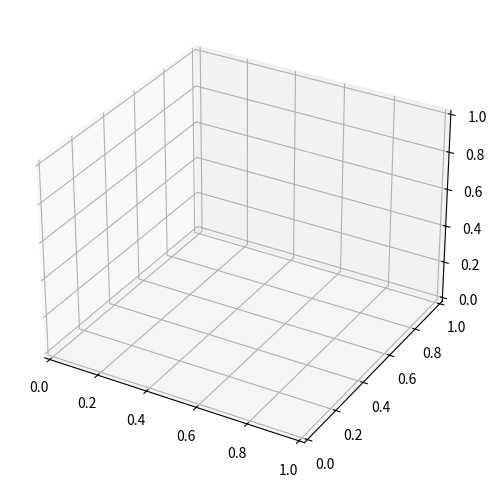

True or false: Cyprus Review accounts for 9% of the total.

False